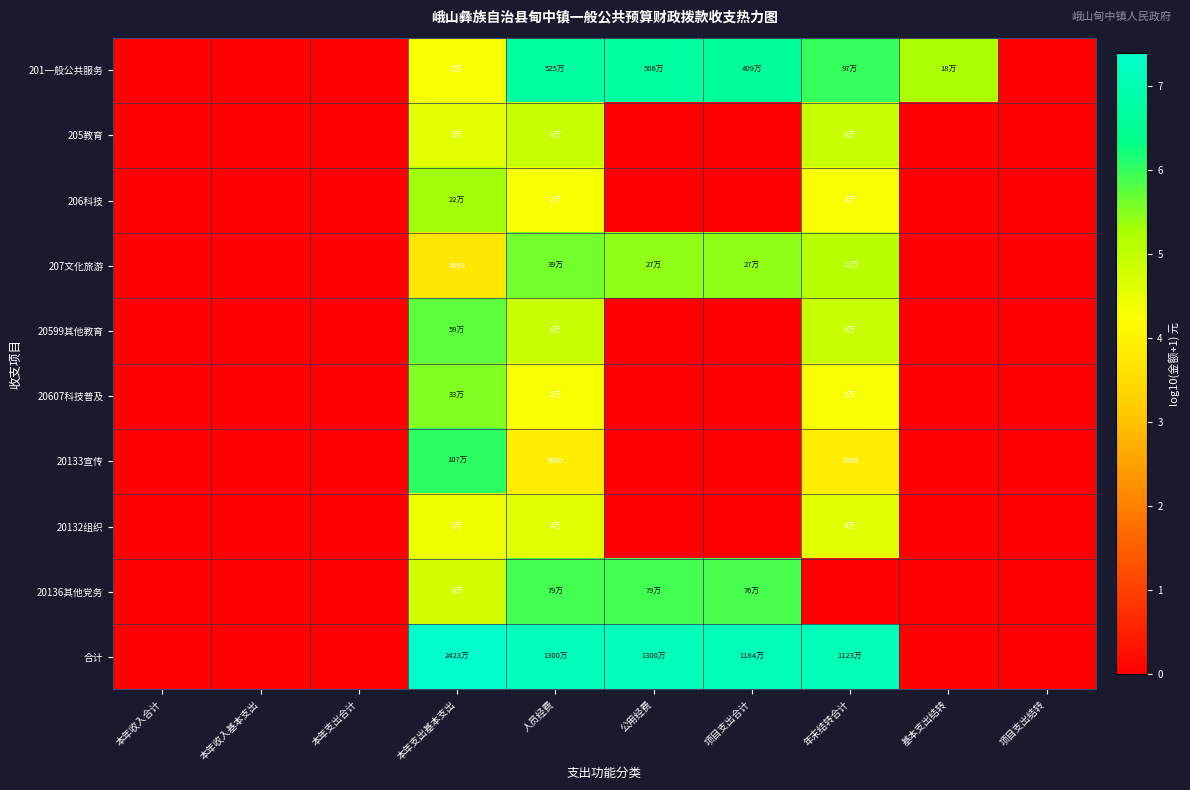

True or false: 20599其他教育 has a value of 0.0 at 公用经费.

True